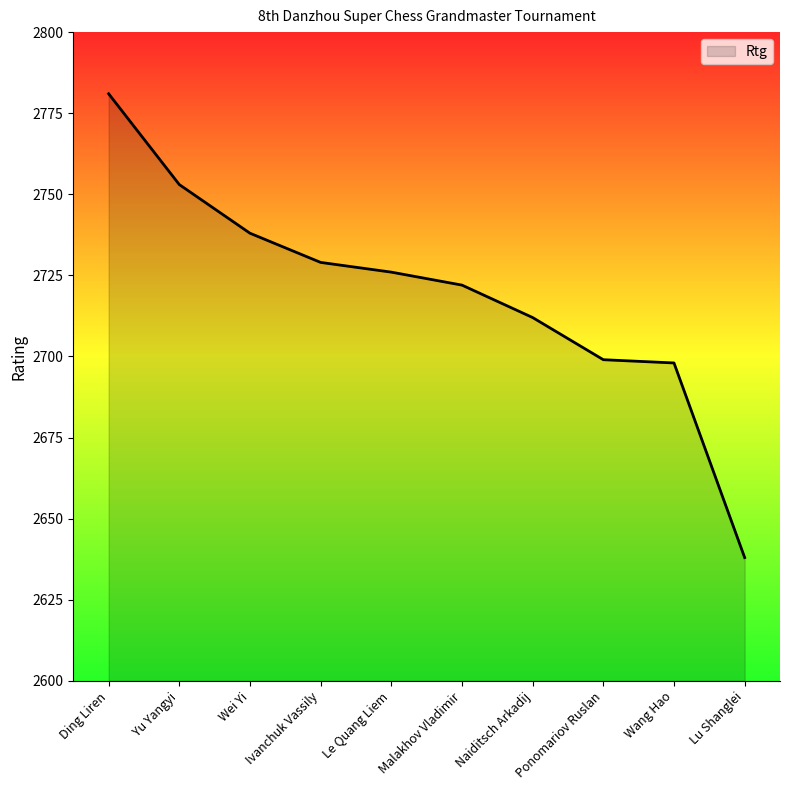

What value does the data have at Yu Yangyi, to the nearest 5?

2755